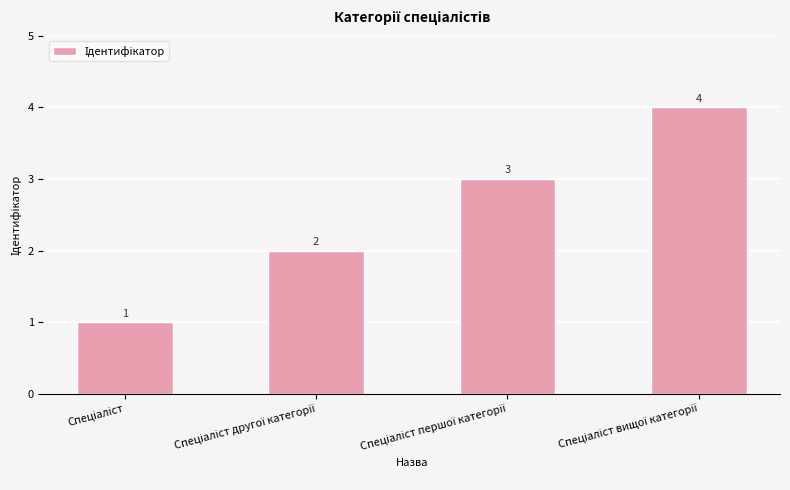

What is the value of the 1st bar from the left?

1